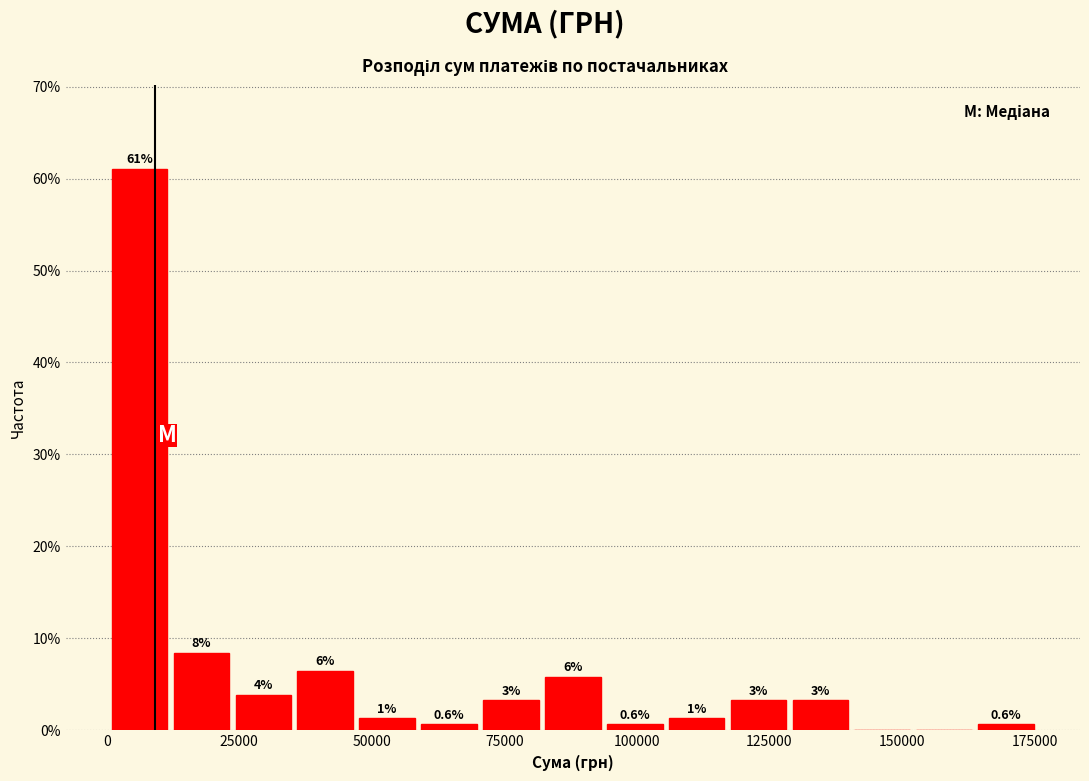

Read against the x-axis, roughly where is the centre of the tallest bar?

5000